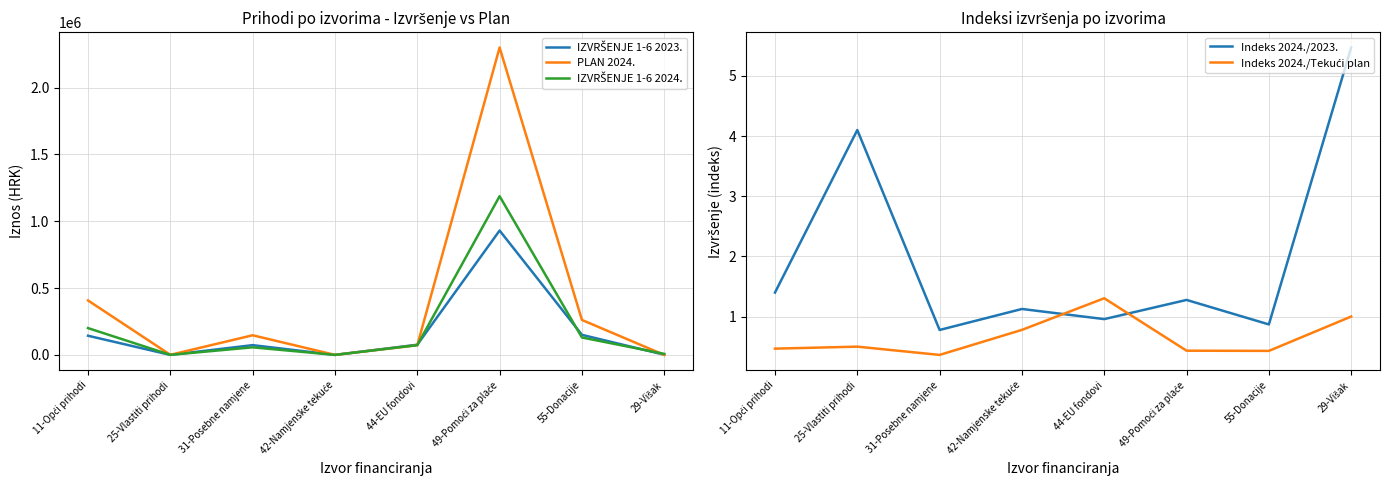

True or false: Indeks 2024./2023. has a value of 0.8 at 31-Posebne namjene.

True